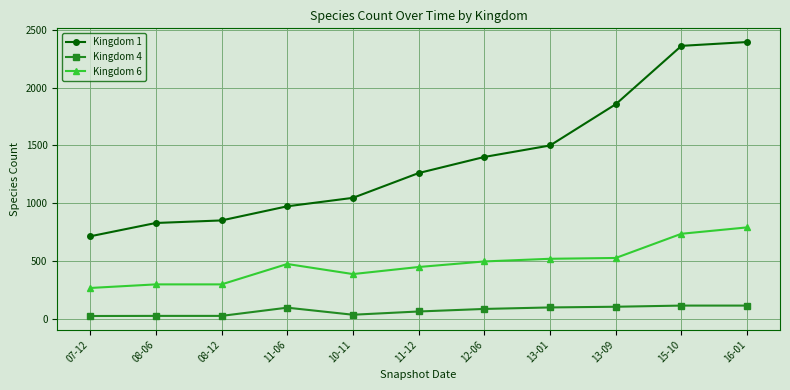

Which series has the largest range (max minus min)?

Kingdom 1